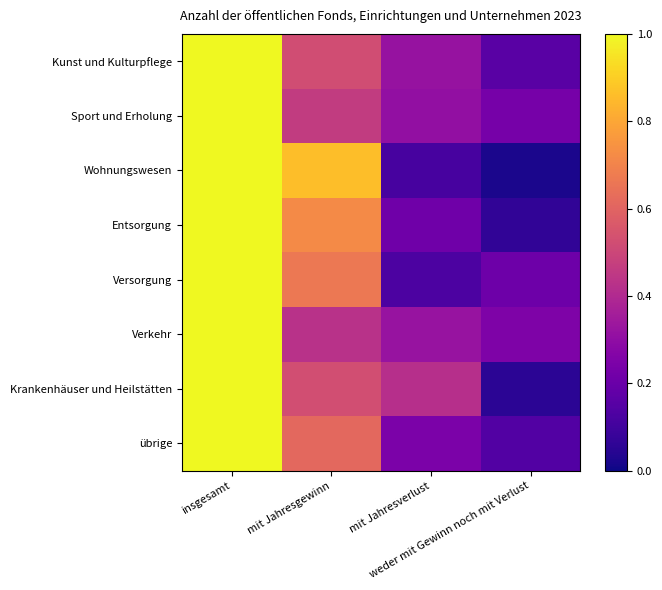

What is the spread (max minus min) of values at weder mit Gewinn noch mit Verlust?

0.2